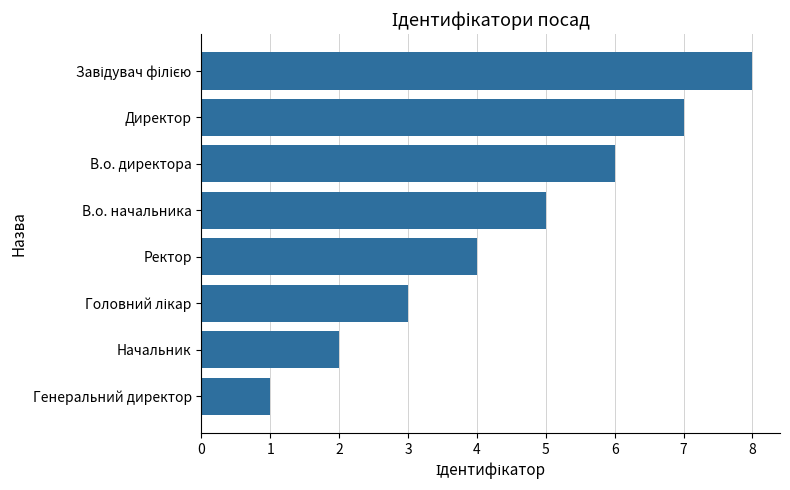

What is the maximum value shown in the chart?

8